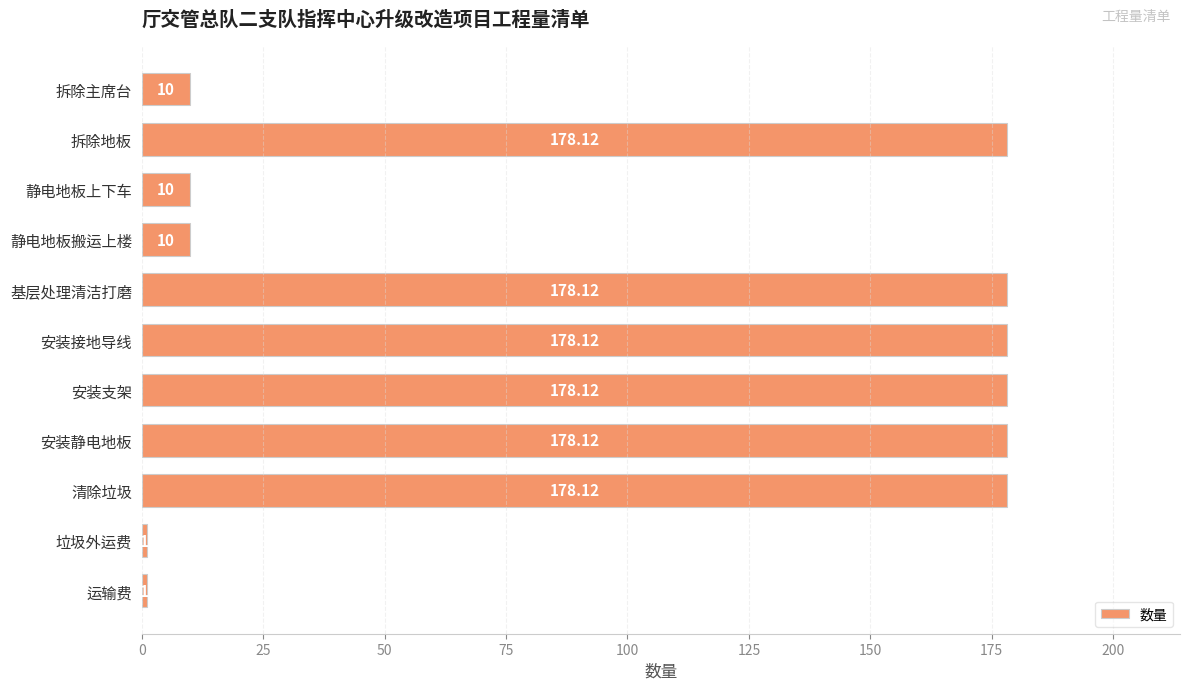

What is the maximum value shown in the chart?

178.1